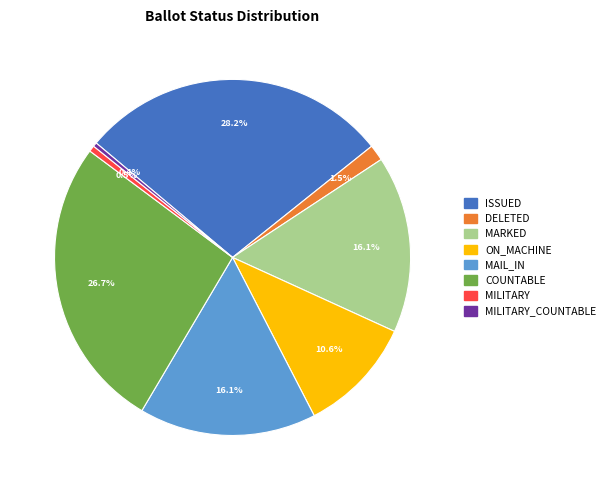

Does ISSUED account for over 50% of the chart?

No